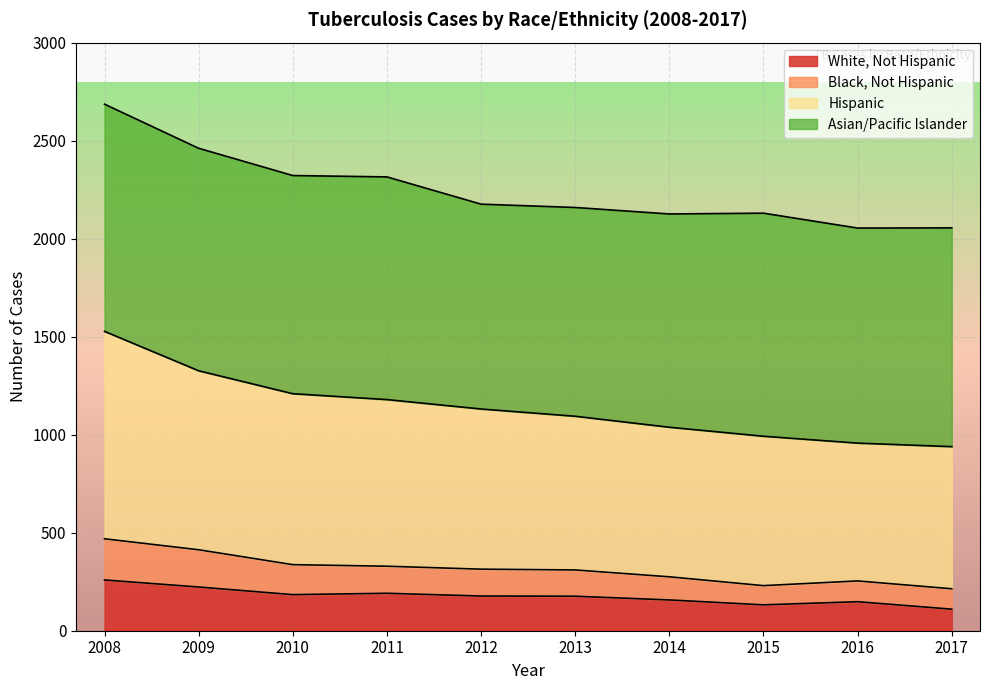

What is the total value across all series at 2009?

2461